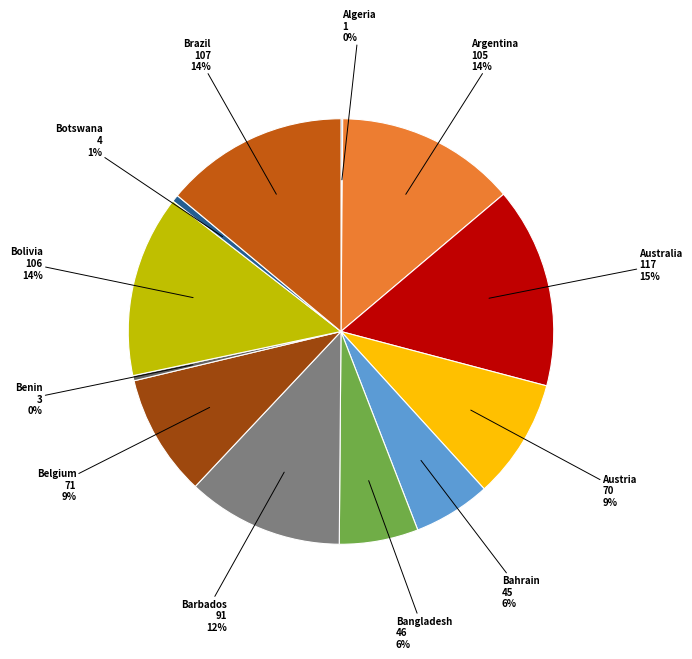

Which has a higher value, Brazil or Botswana?

Brazil